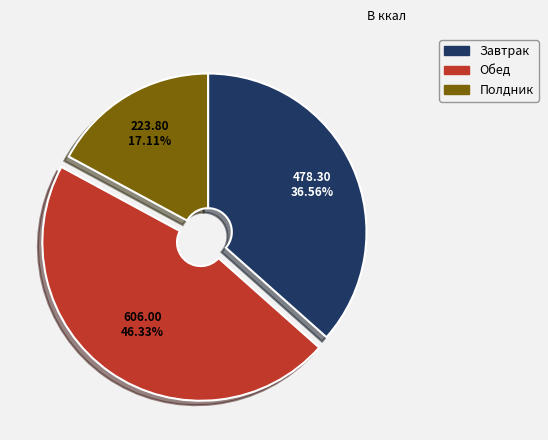

Does any single category account for the majority?

No